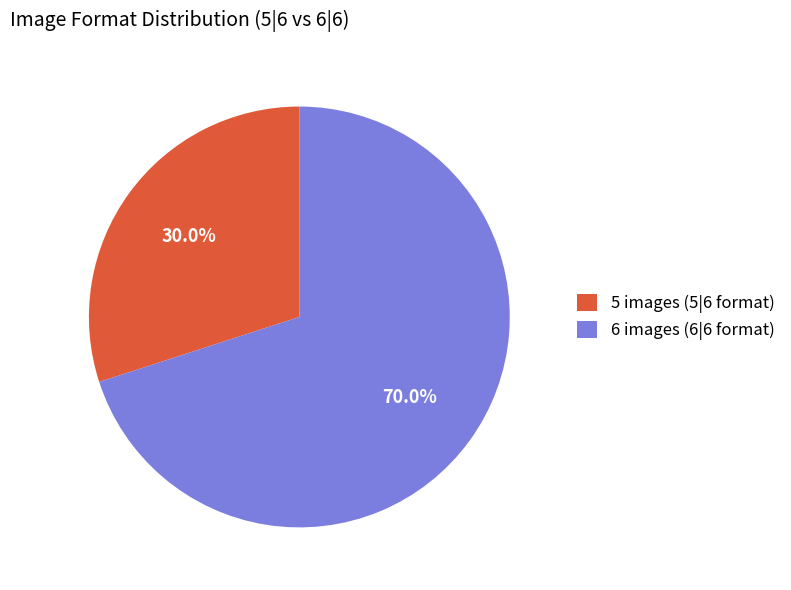

How many slices are in this pie chart?

2